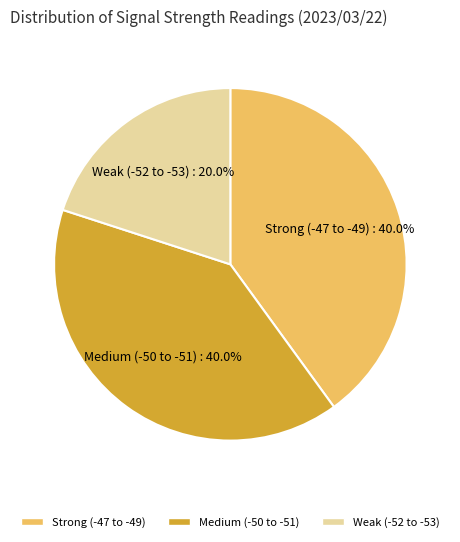

Which slice is the smallest?

Weak (-52 to -53)